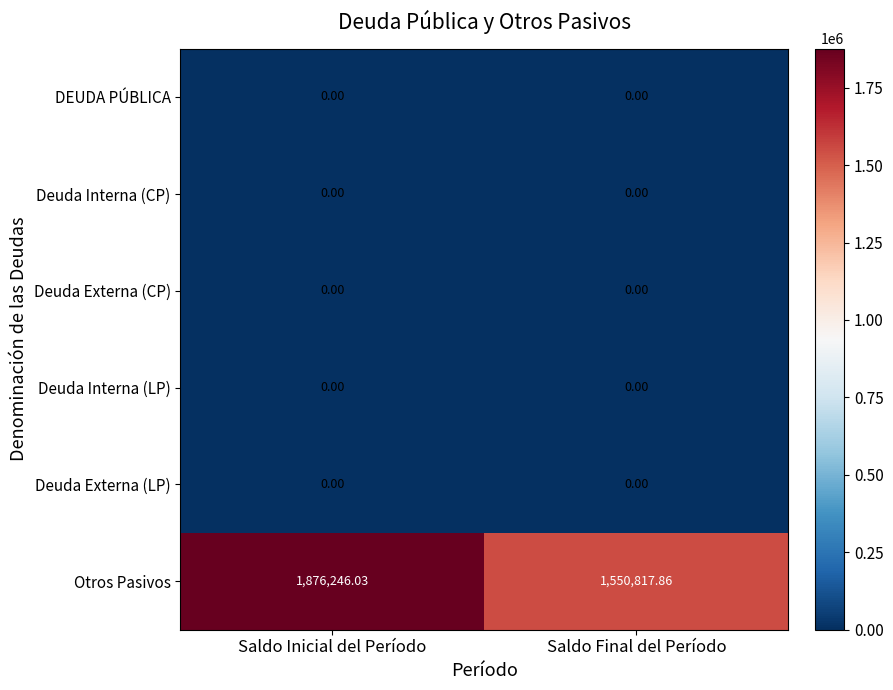

Between Saldo Inicial del Período and Saldo Final del Período, which series saw the biggest shift?

Otros Pasivos